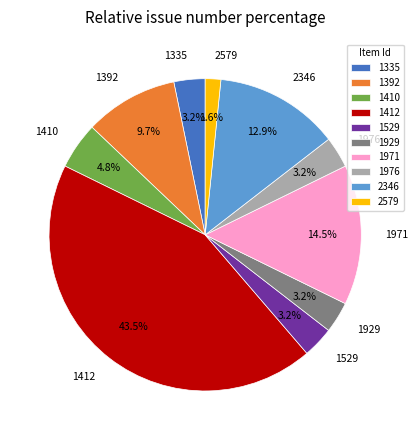

Which category has the smallest portion of the pie?

2579